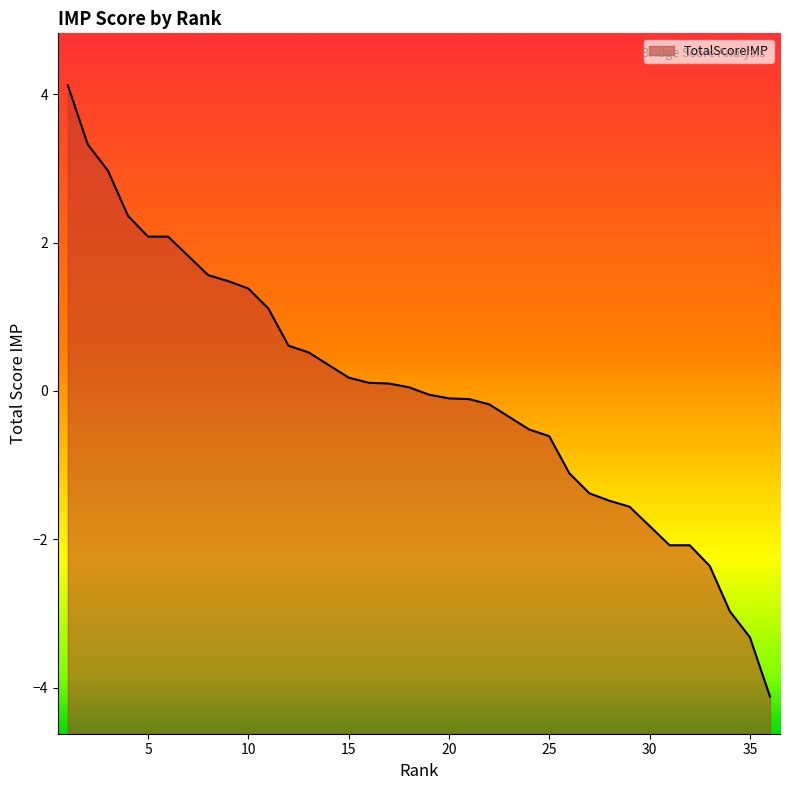

What is the value of the 32nd point from the left?

-2.1